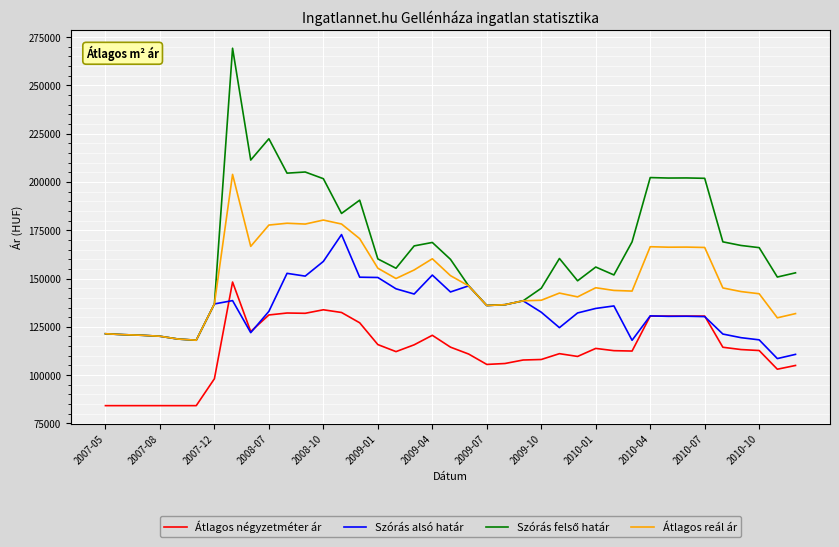

What is the difference between the second highest and second lowest values in the Szórás alsó határ series?

48113